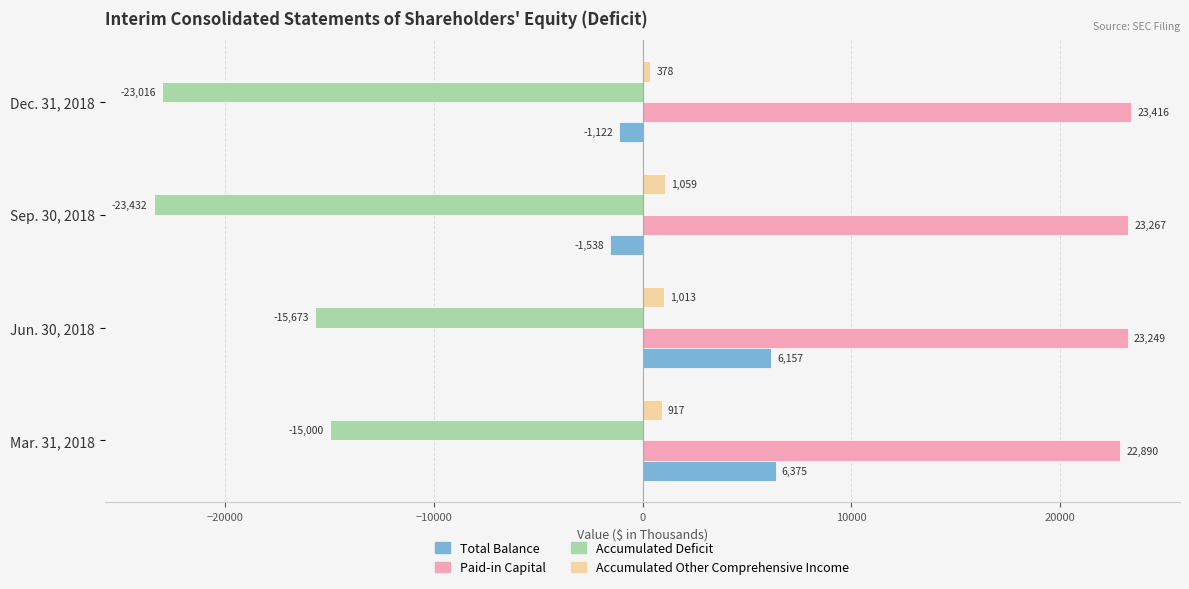

What is the total value across all series at Mar. 31, 2018?

15182